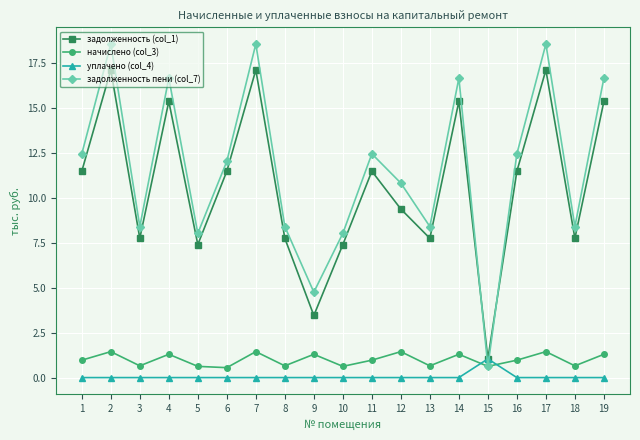

Which series has the largest range (max minus min)?

задолженность пени (col_7)